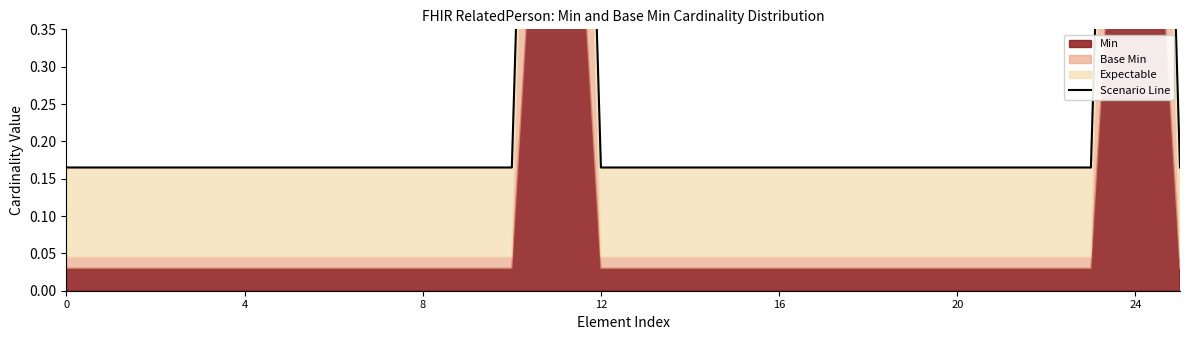

What is the label of the 12th point from the left?

11